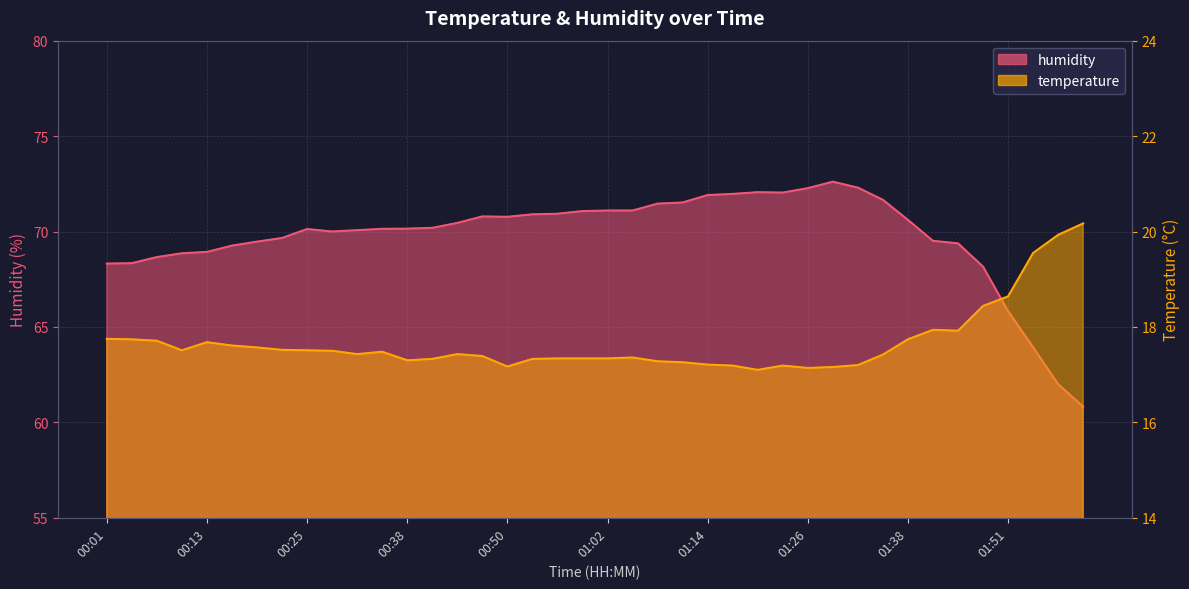

The temperature series shows 30.5 at 00:53. True or false?

False